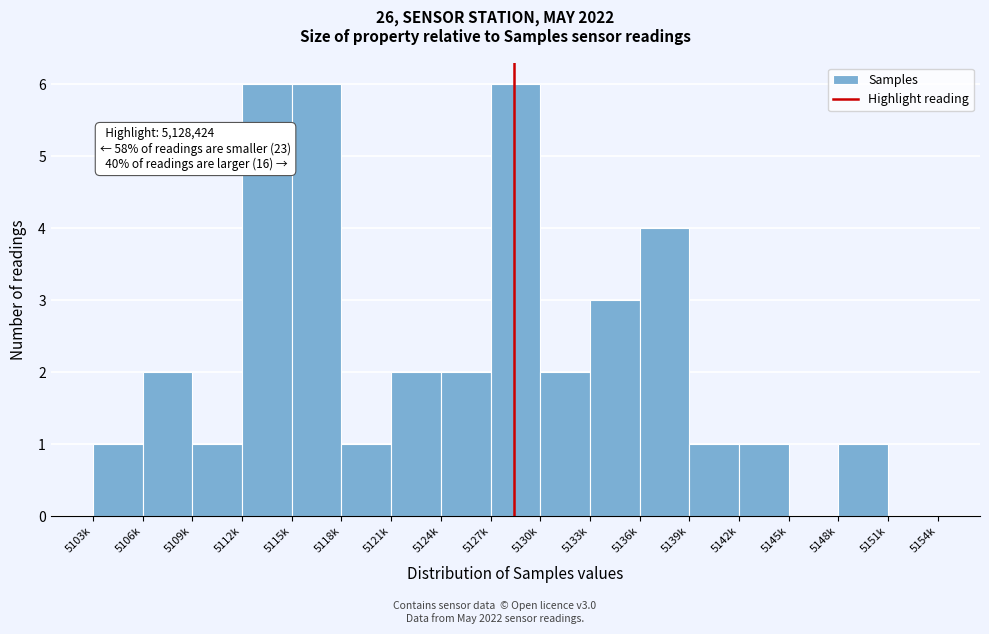

Reading left to right, what are all the values shown in this chart?

5103k=1	5106k=2	5109k=1	5112k=6	5115k=6	5118k=1	5121k=2	5124k=2	5127k=6	5130k=2	5133k=3	5136k=4	5139k=1	5142k=1	5145k=0	5148k=1	5151k=0